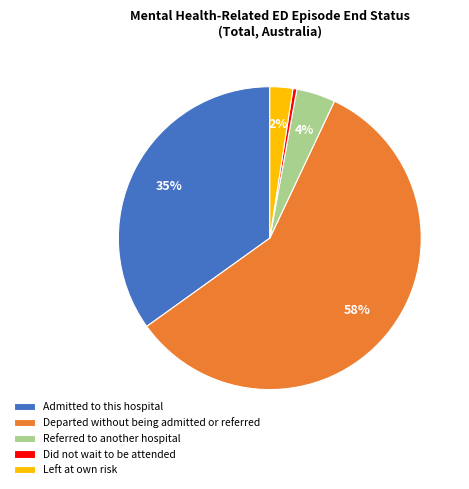

The Departed without being admitted or referred slice represents 65% of the pie. True or false?

False